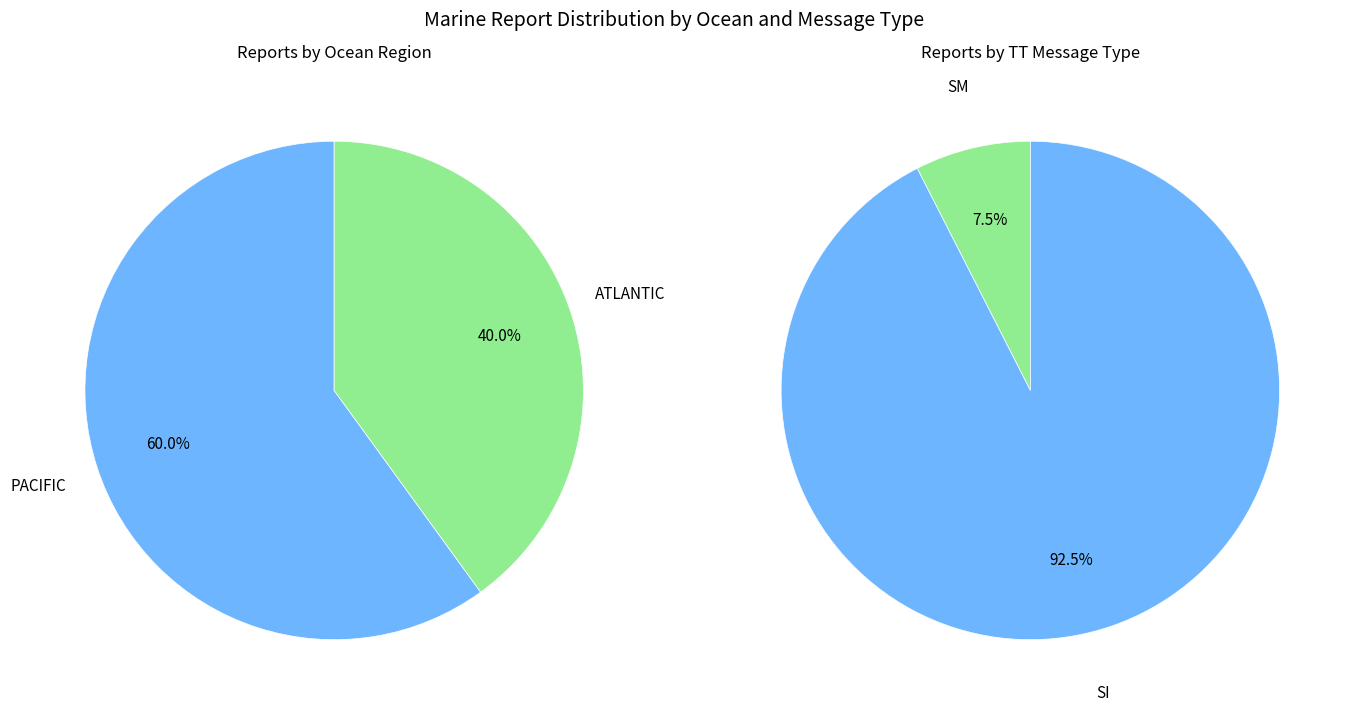

Rank the categories by value from lowest to highest.

SM, SI